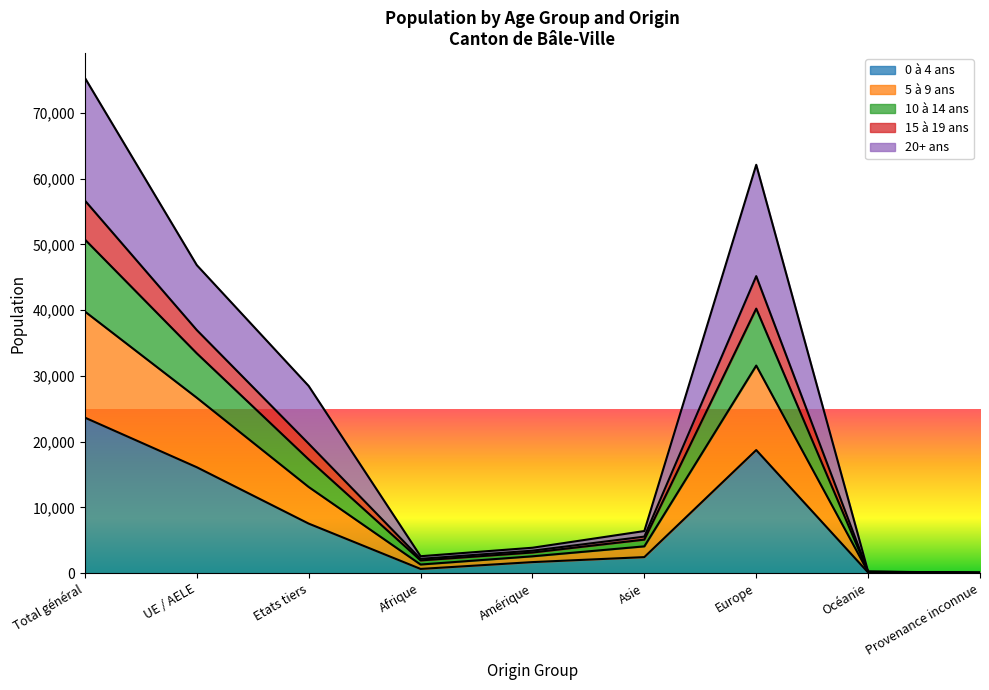

At how many categories does at least one series exceed 11055?

4